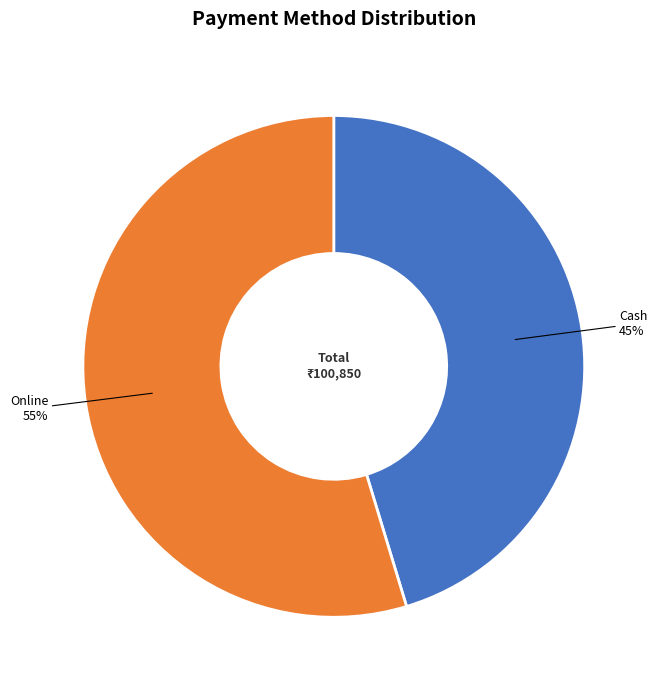

To the nearest percent, what is the average slice percentage?

50%